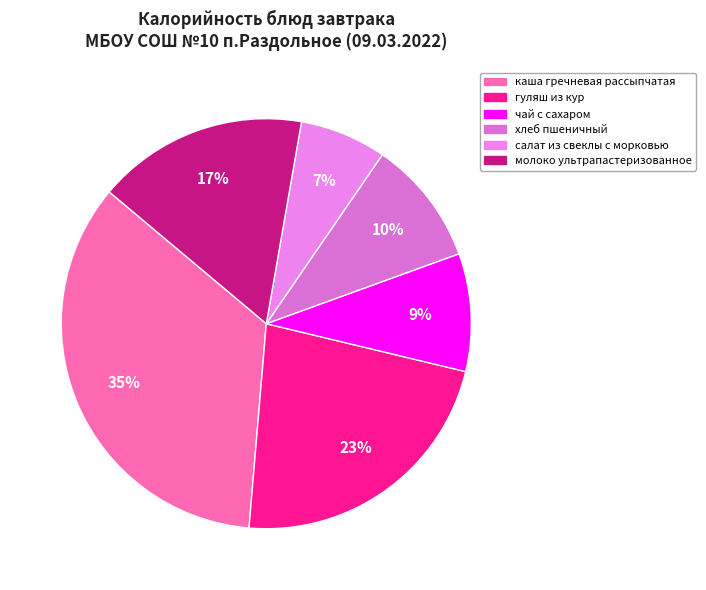

Between хлеб пшеничный and чай с сахаром, which is larger?

хлеб пшеничный